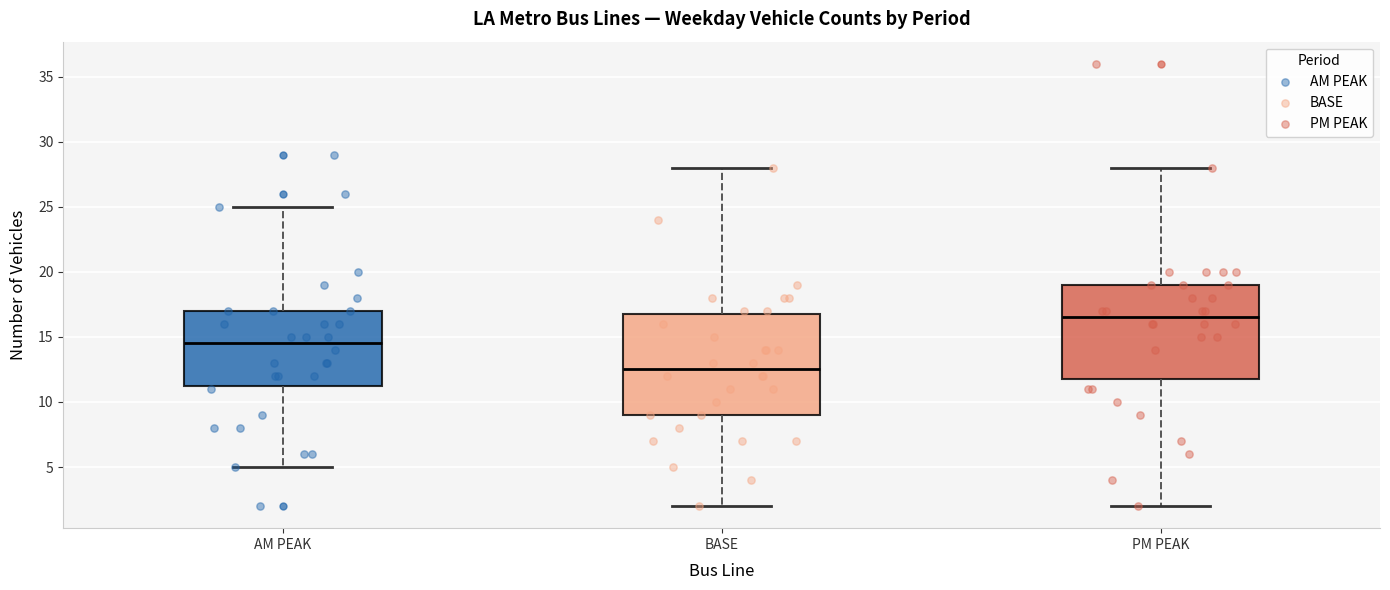

Reading left to right, read every box against the y-axis: the position of its median line, the range the box covers, and the ends of its whiskers. The values are not printed on the chart, so give them approximately, as read against the axis.

AM PEAK: median 14.5, box 11.5 to 17.0, whiskers 5.0 to 25.0
BASE: median 12.5, box 9.0 to 17.0, whiskers 2.0 to 28.0
PM PEAK: median 16.5, box 12.0 to 19.0, whiskers 2.0 to 28.0